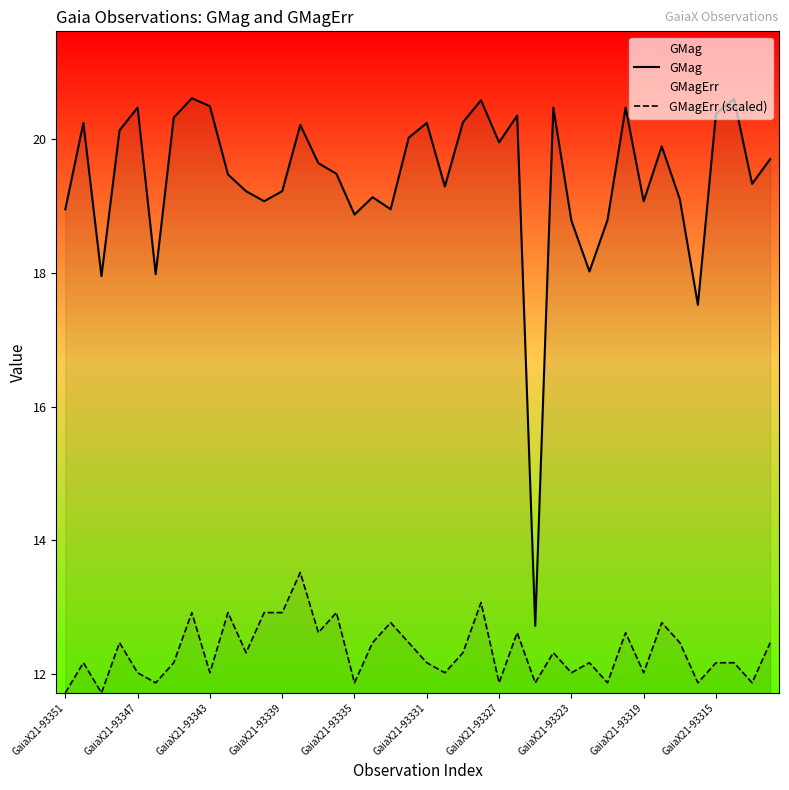

Which series has the largest range (max minus min)?

GMag